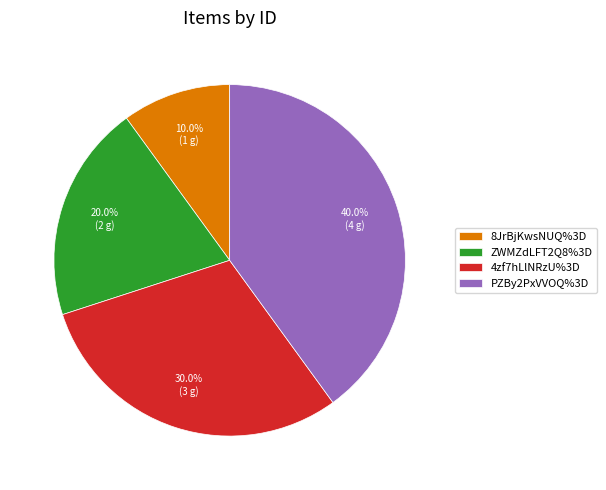

Which category has the smallest portion of the pie?

8JrBjKwsNUQ%3D